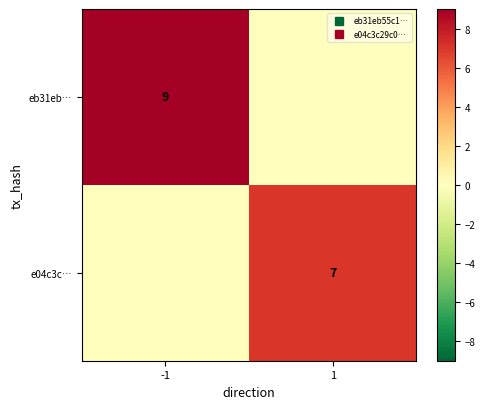

At how many categories does at least one series exceed 5?

2